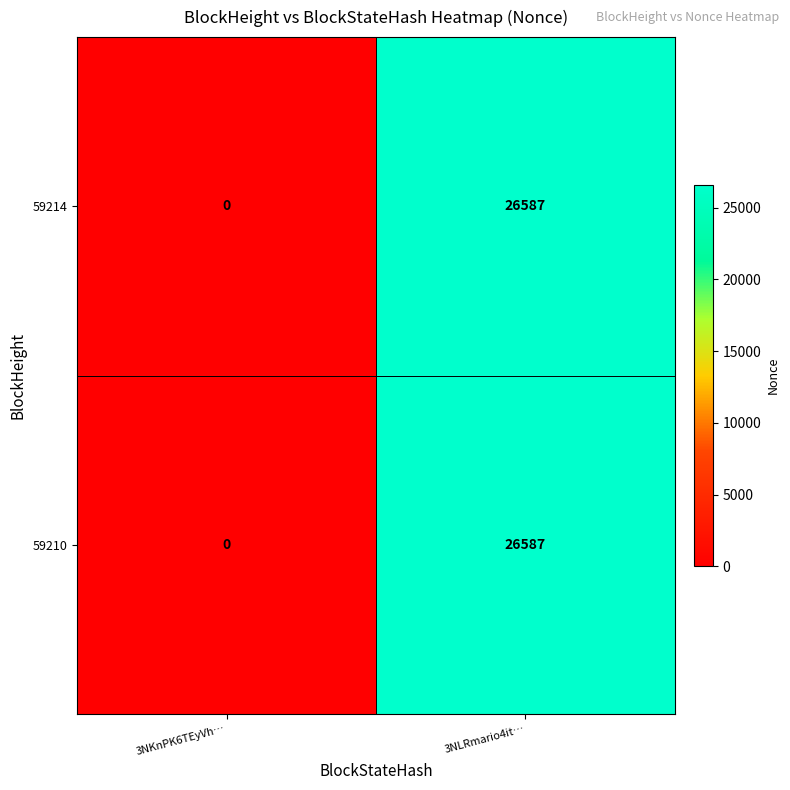

Reading right to left, list all the values displayed in this chart.

59214: 3NLRmario4it…=26587	3NKnPK6TEyVh…=0
59210: 3NLRmario4it…=26587	3NKnPK6TEyVh…=0